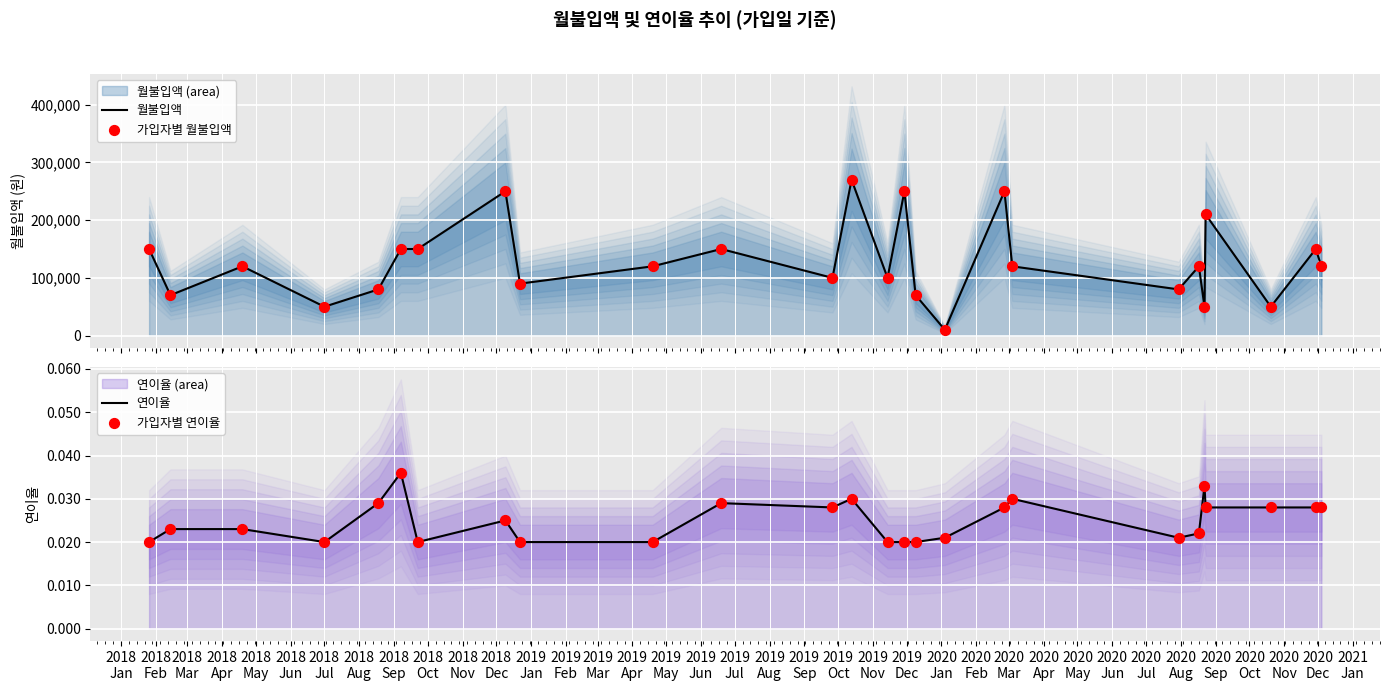

At how many categories does at least one series exceed 54087?

22